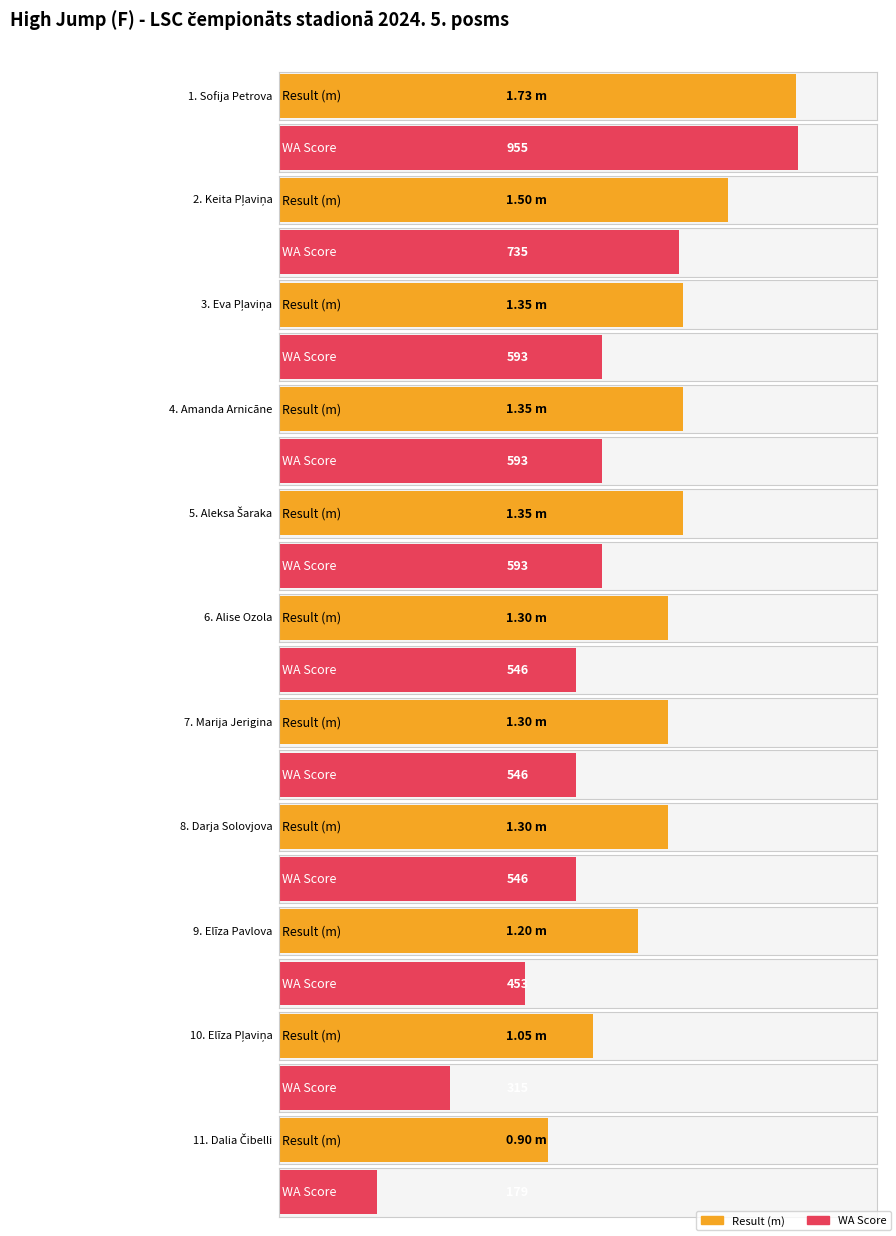

How many values in the Result series are below 1?

1